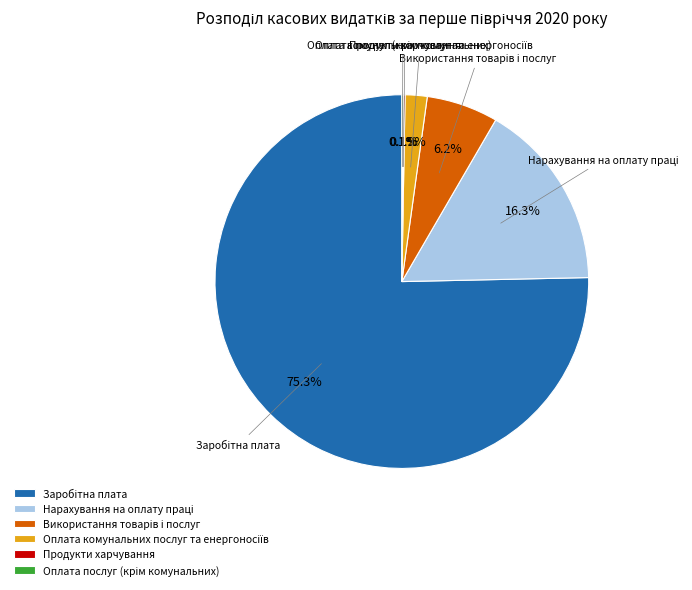

Is there a majority slice in this chart?

Yes